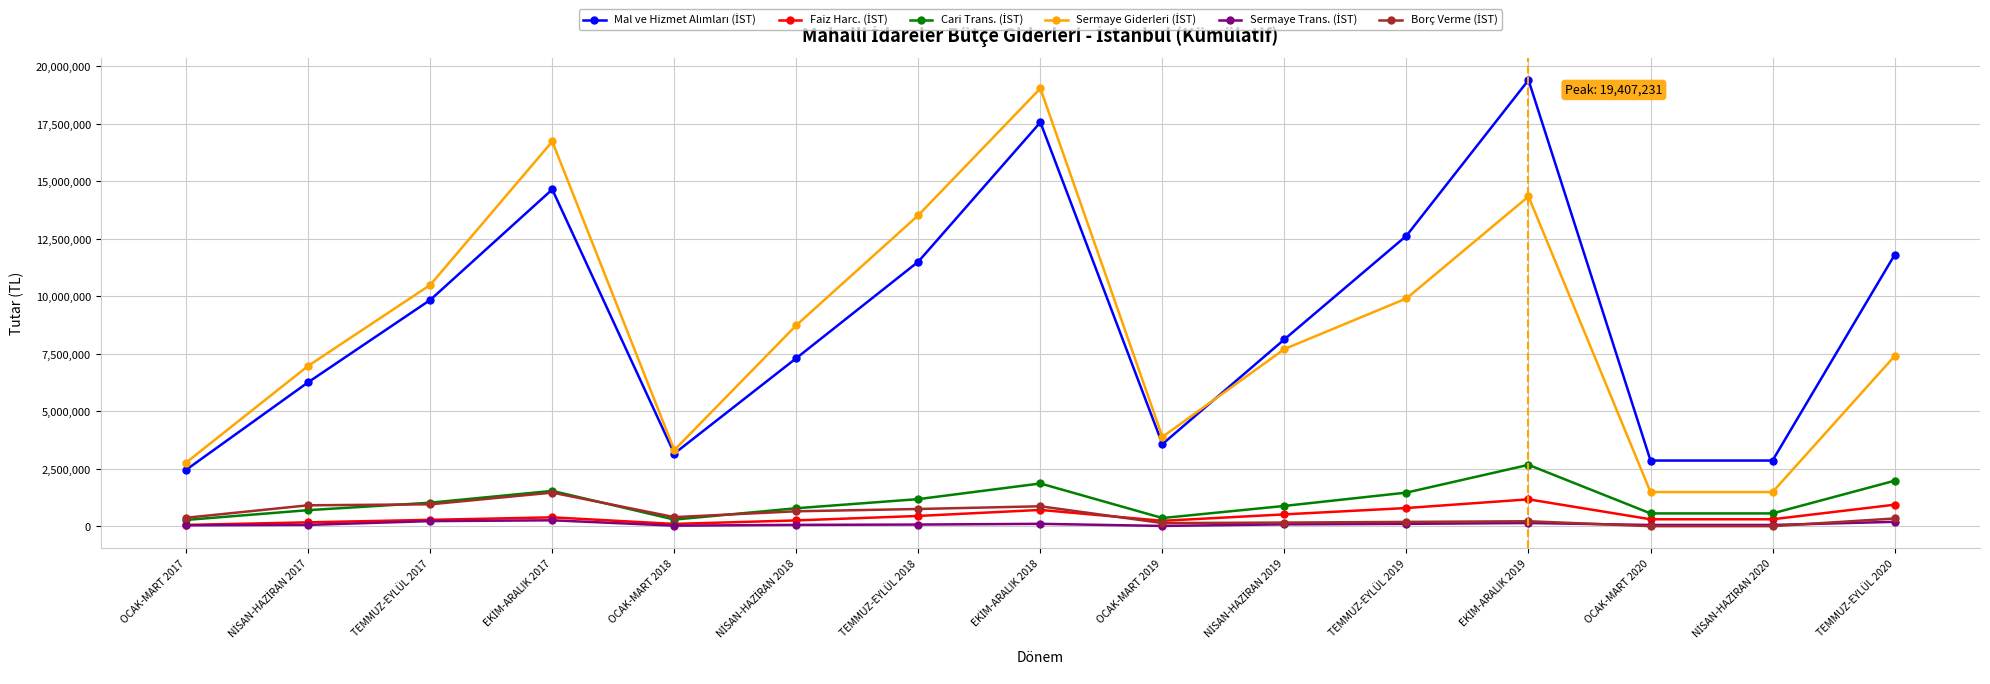

What is the maximum value shown in the chart?

19407231